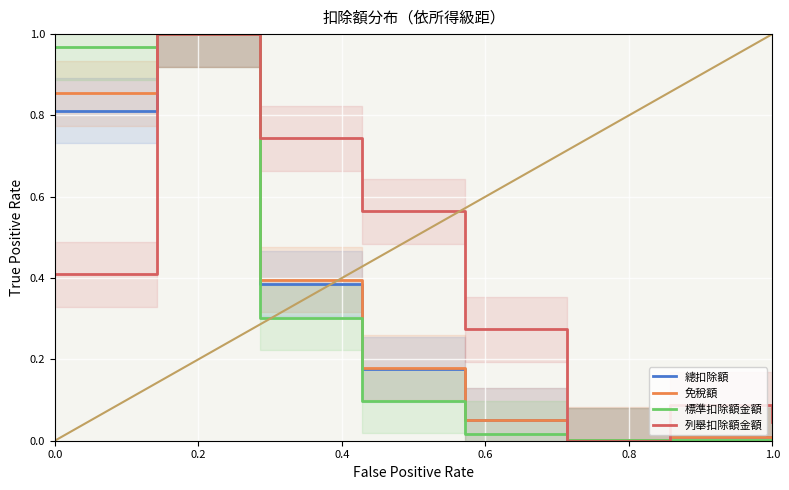

What is the difference between the second highest and minimum values in the 列舉扣除額金額 series?

0.7